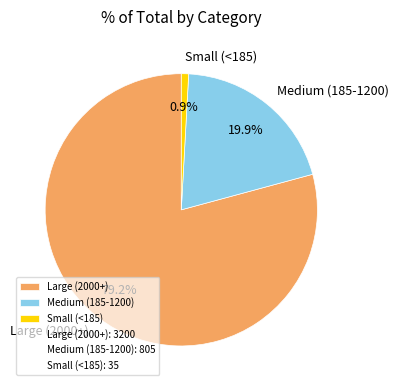

What percentage is NOT represented by Large (2000+)?

20.8%